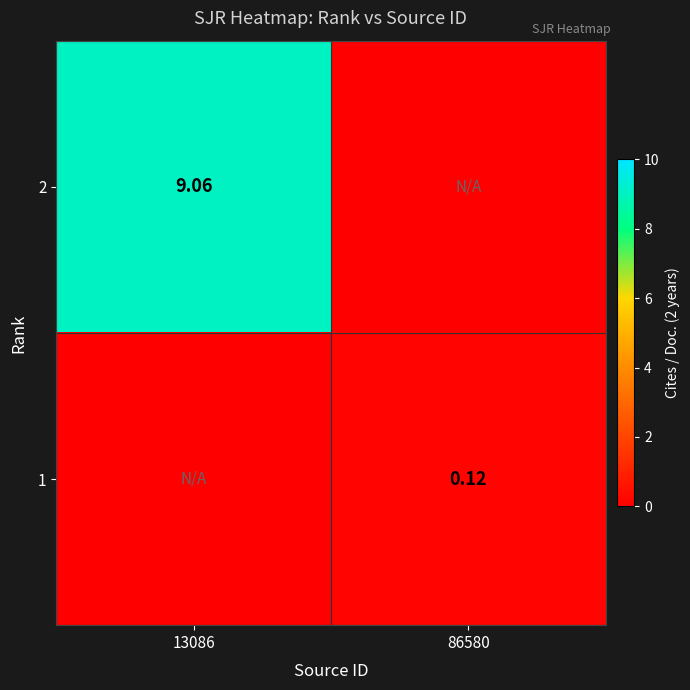

Is the value of 2 at 13086 greater than the value of 1 at 86580?

Yes